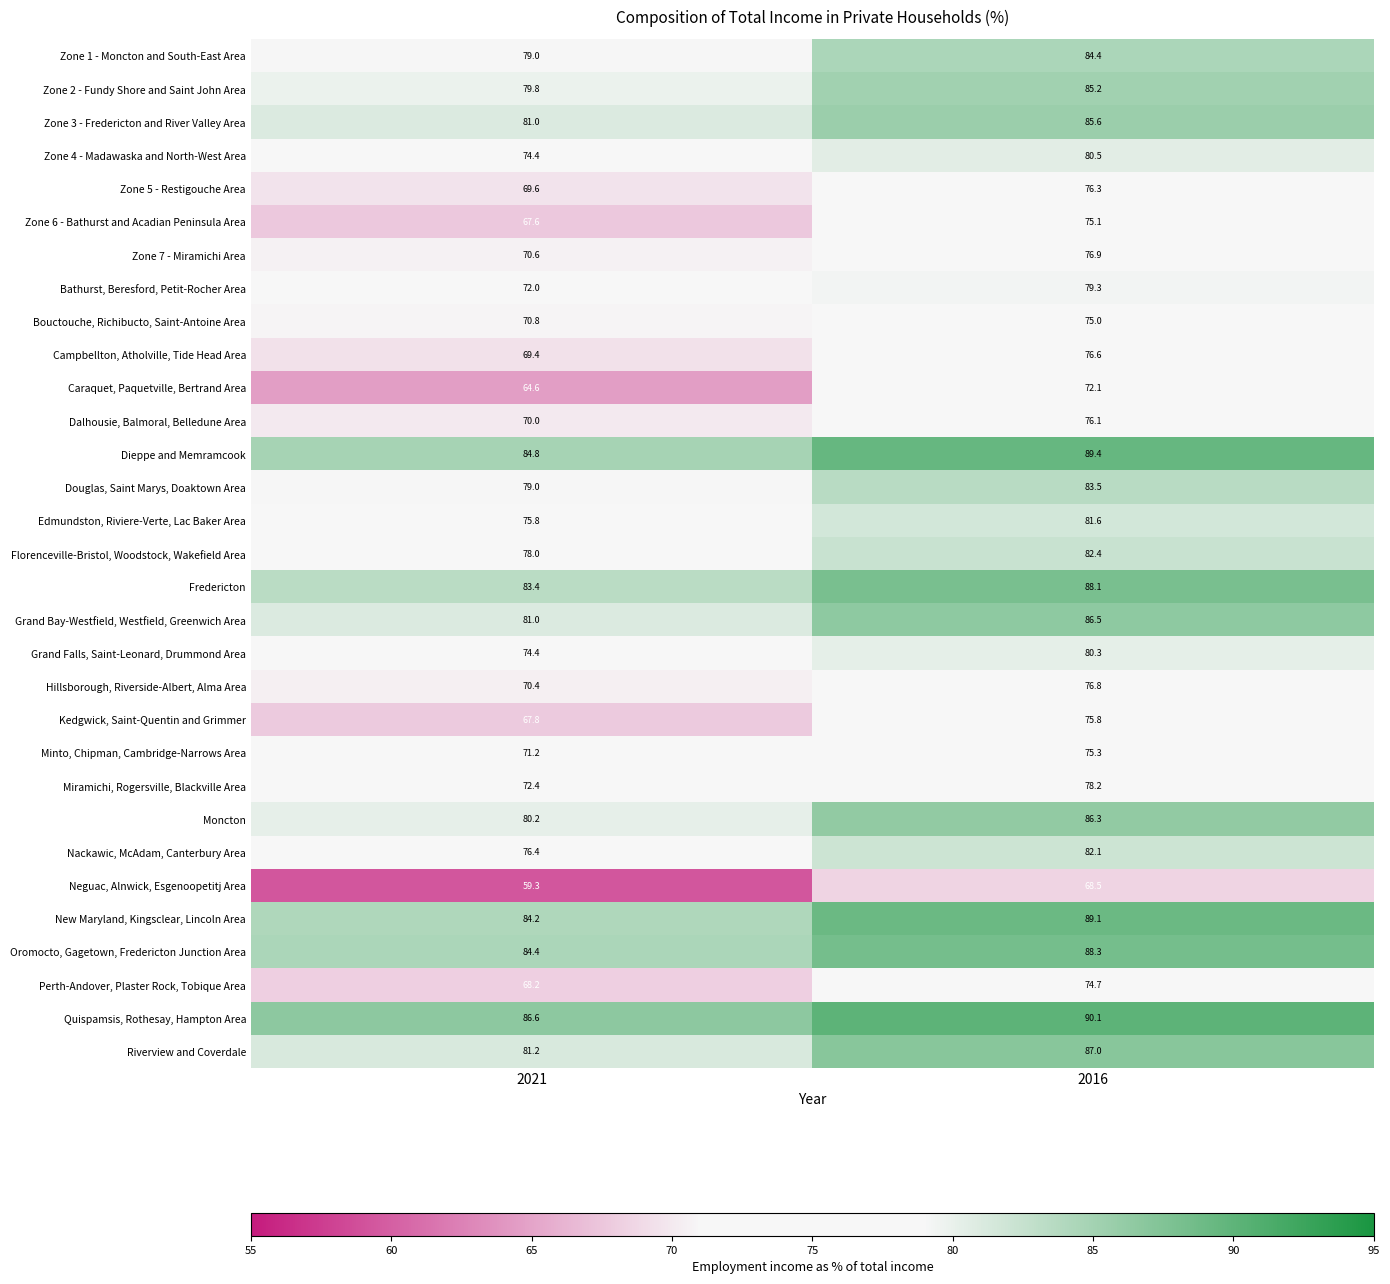

At which category is the sum across all series the highest?

2016